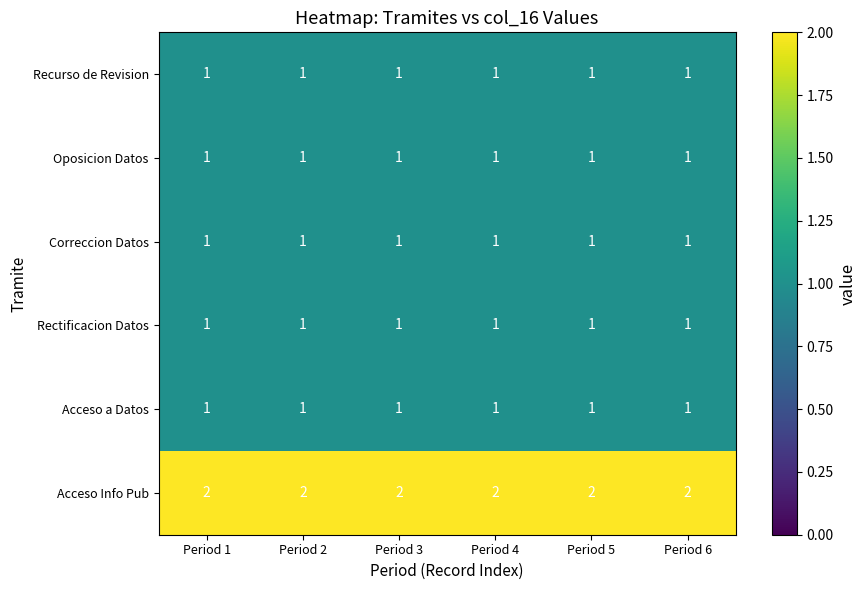

What is the total value across all series at Period 1?

7